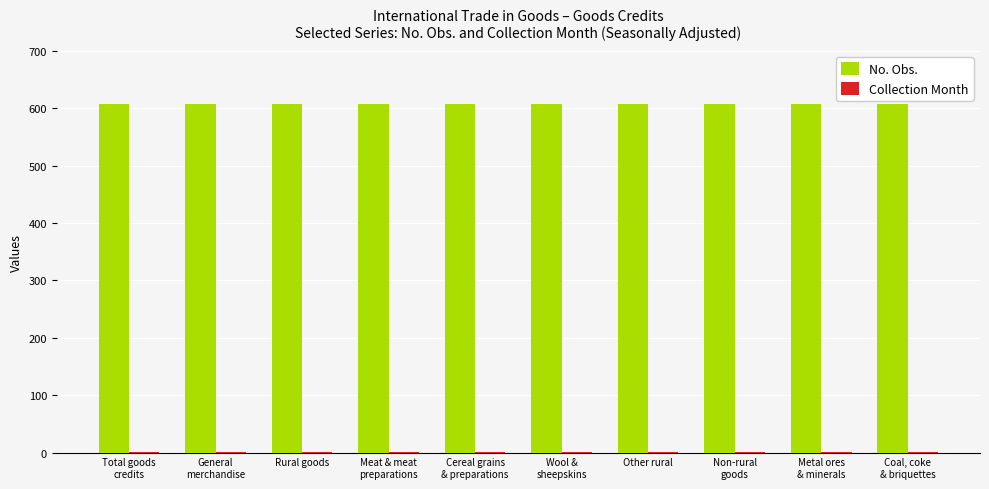

Which series has the largest total across all categories?

No. Obs.